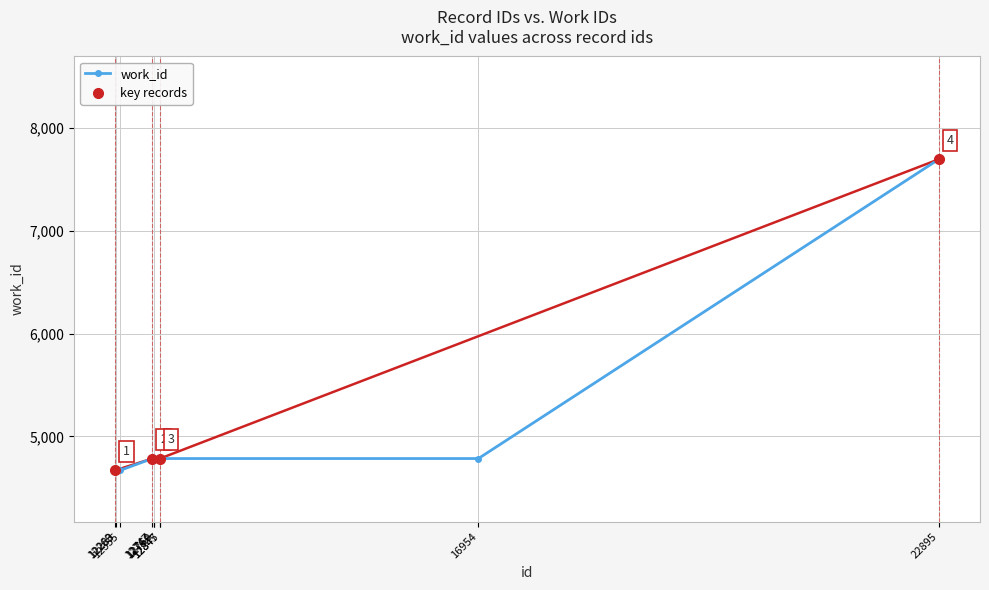

What is the maximum value shown in the chart?

7697